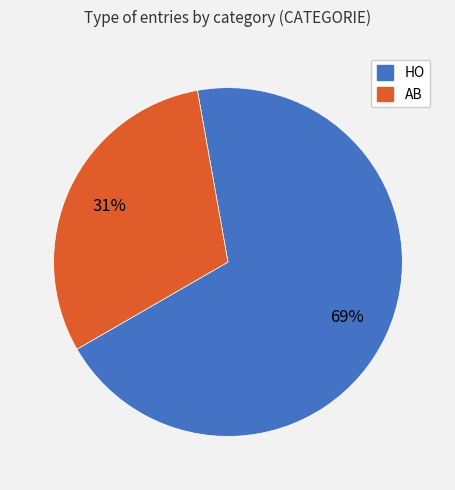

To the nearest percent, what is the combined percentage of HO and AB?

100%